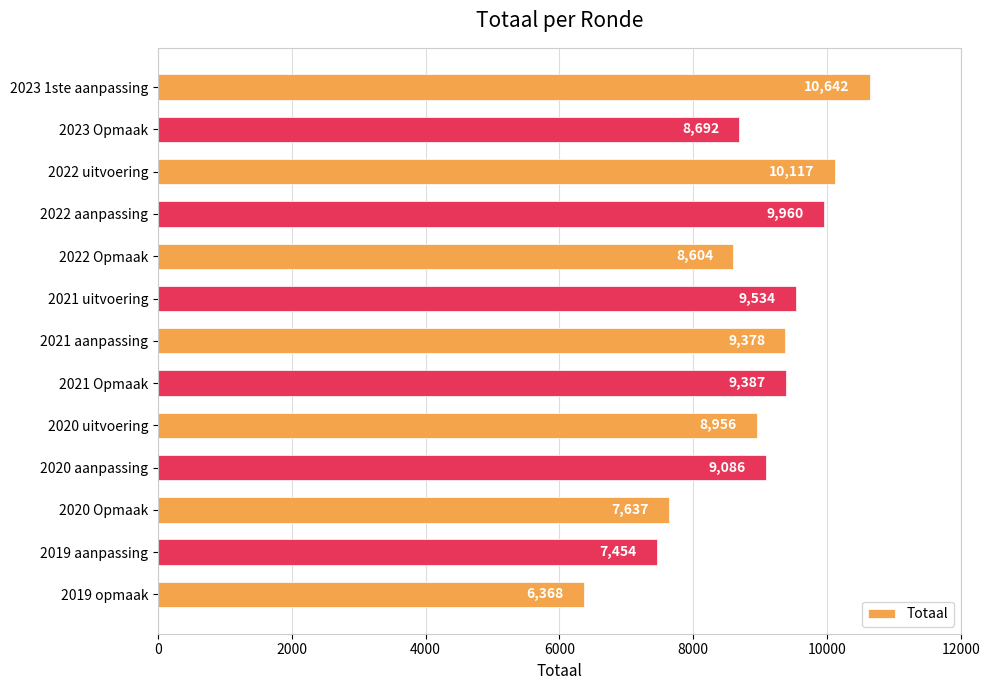

Reading top to bottom, what are all the values shown in this chart?

10642	8692	10117	9960	8604	9534	9378	9387	8956	9086	7637	7454	6368